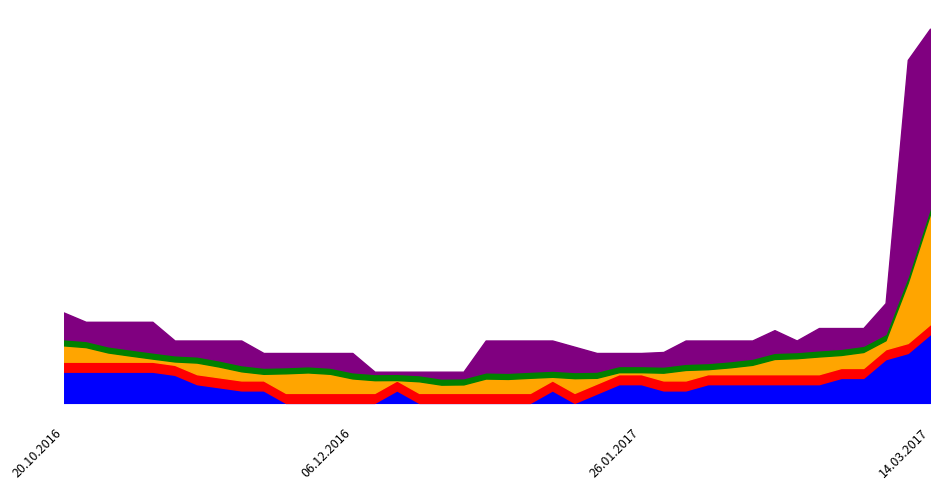

What position from the left is 02.02.2017?

29